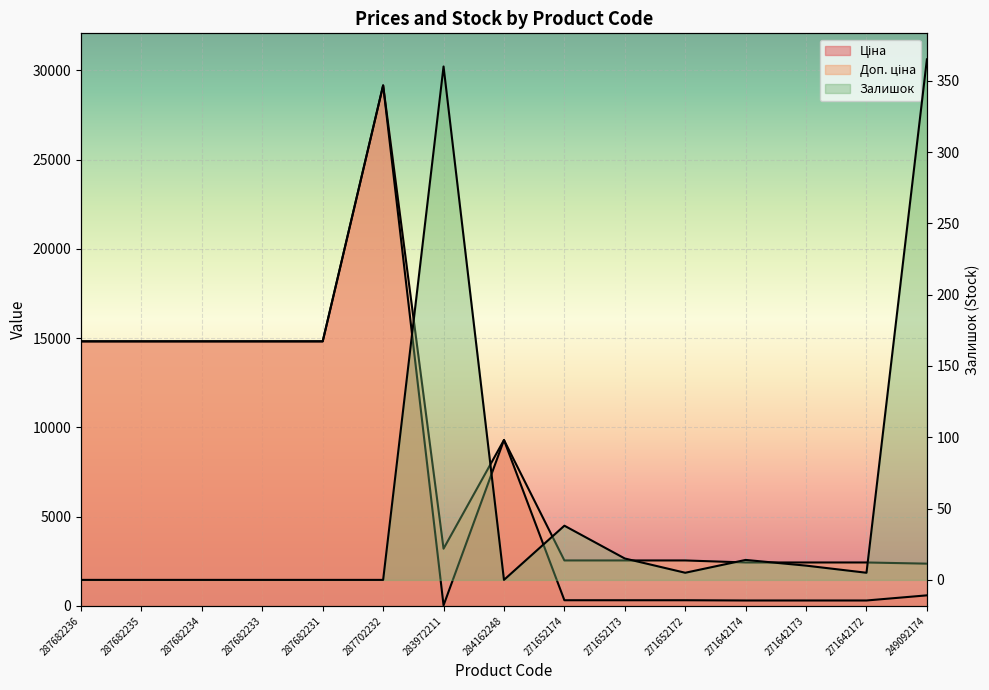

At which category does Доп. ціна reach its first local peak?

287702232